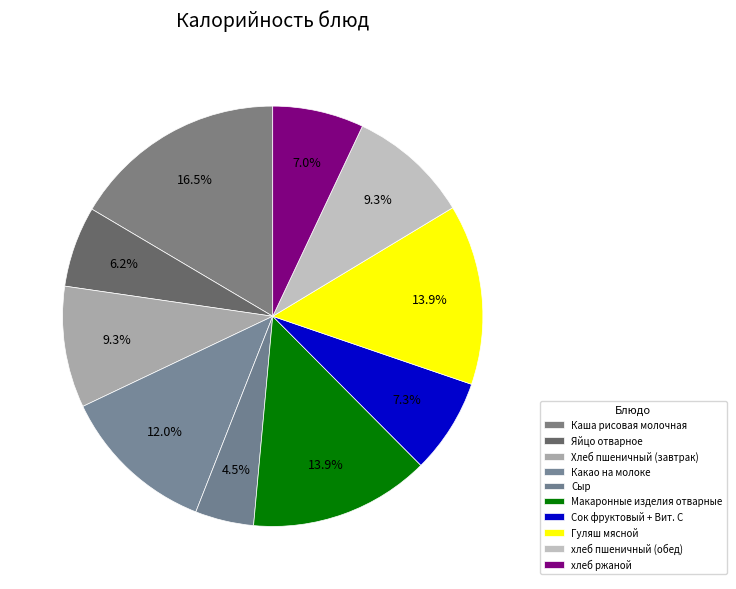

Is there a majority slice in this chart?

No